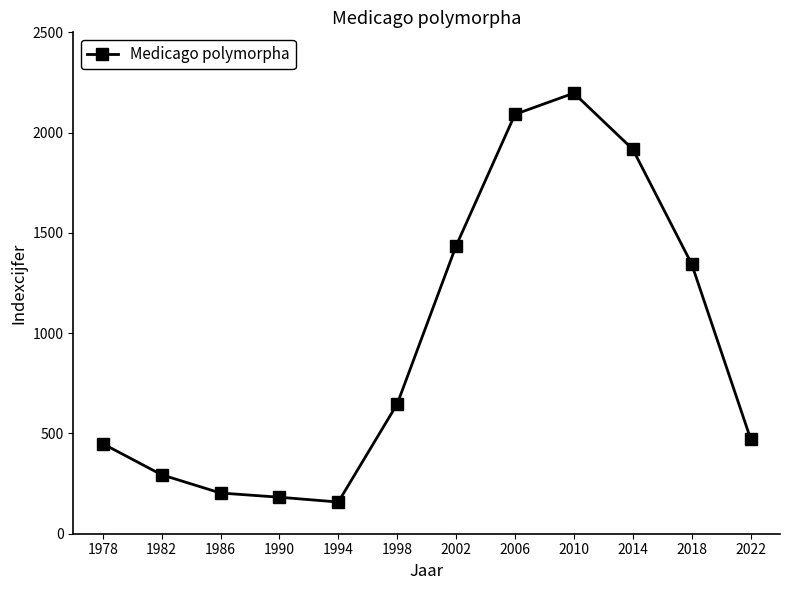

At which label is the value closest to 1177?

2018